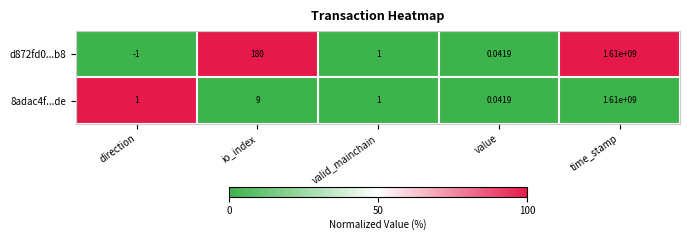

List the labels in order of d872fd0...b8 value, largest first.

time_stamp, io_index, valid_mainchain, value, direction